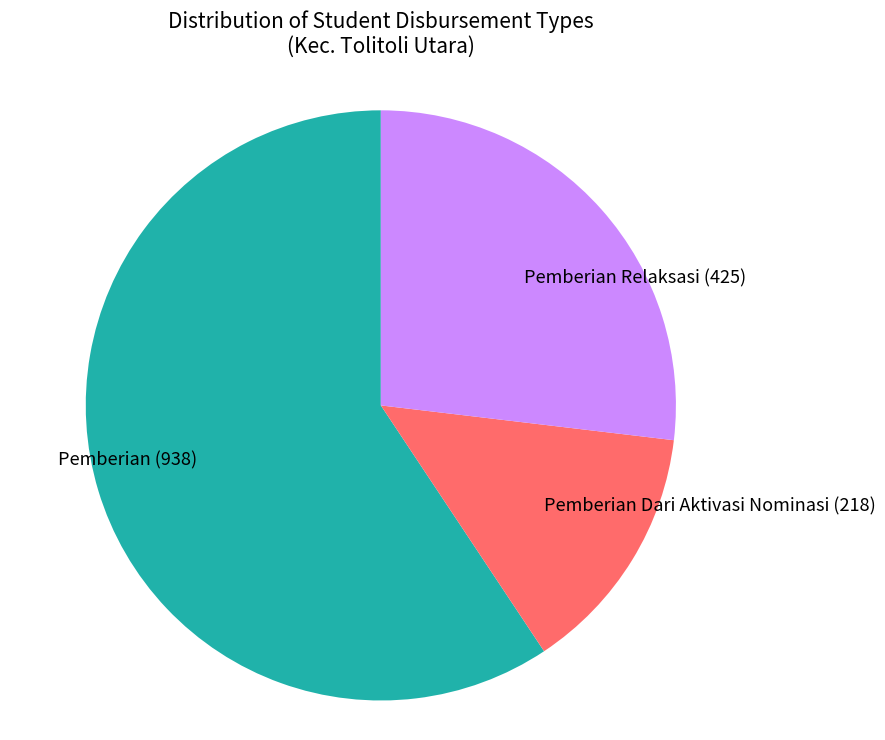

Rank the categories by value from highest to lowest.

Pemberian (938), Pemberian Relaksasi (425), Pemberian Dari Aktivasi Nominasi (218)